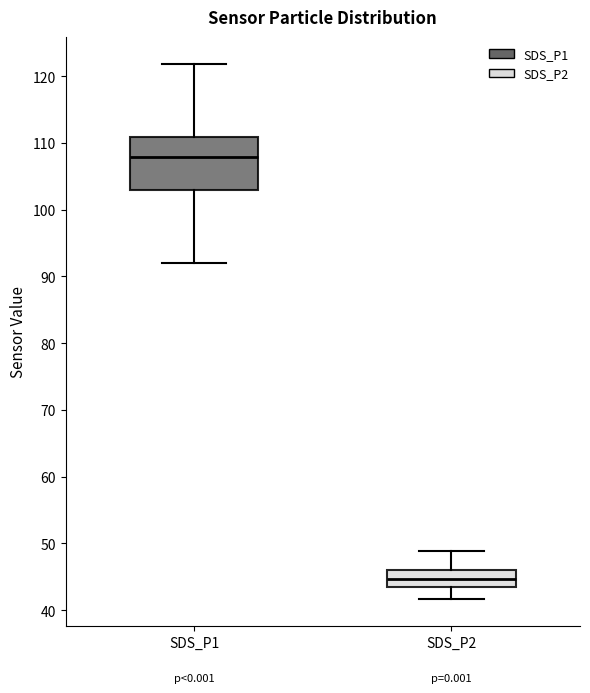

Reading left to right, transcribe this box plot: for each box, give where its median line is, the range the box spans, and where its two whiskers end, as read against the y-axis. The values are not printed on the chart, so give them approximately, as read against the axis.

SDS_P1: median 108, box 103 to 111, whiskers 92 to 122
SDS_P2: median 45, box 43 to 46, whiskers 42 to 49